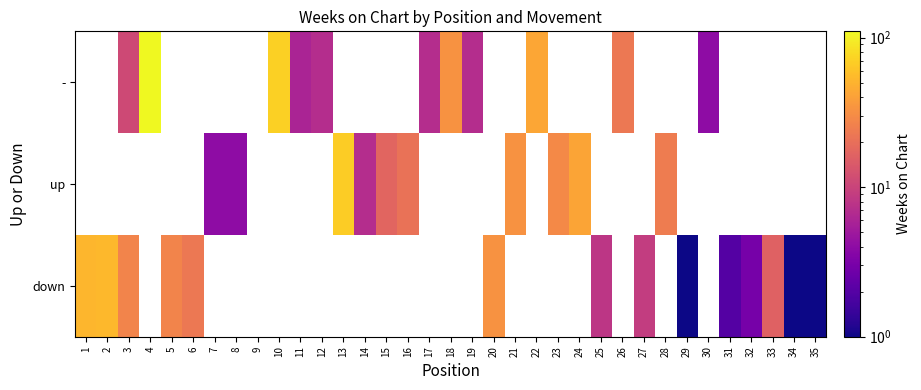

Between 14 and 32, which is larger?

14